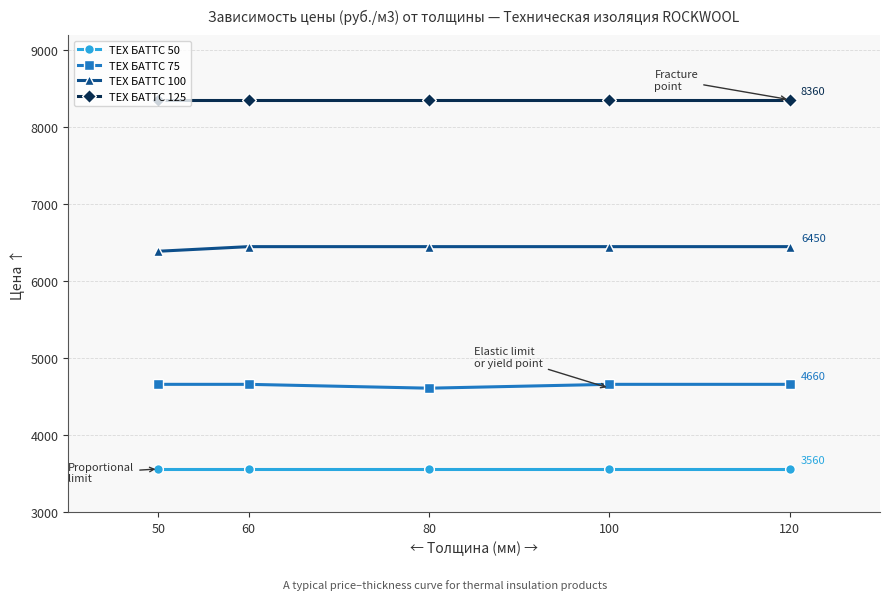

True or false: ТЕХ БАТТС 100 and ТЕХ БАТТС 75 cross at least once.

False